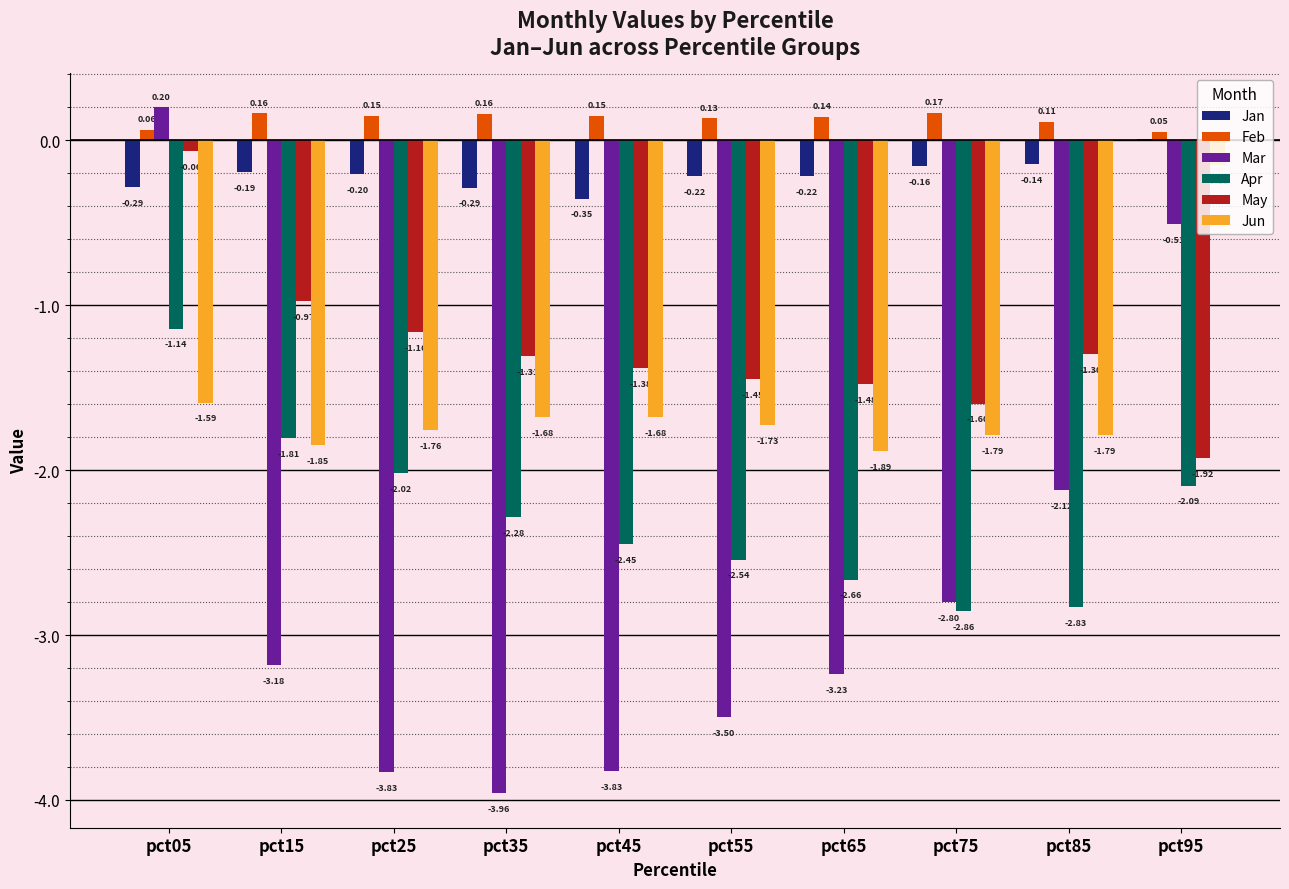

What is the approximate value of Jan at pct15?

-0.2